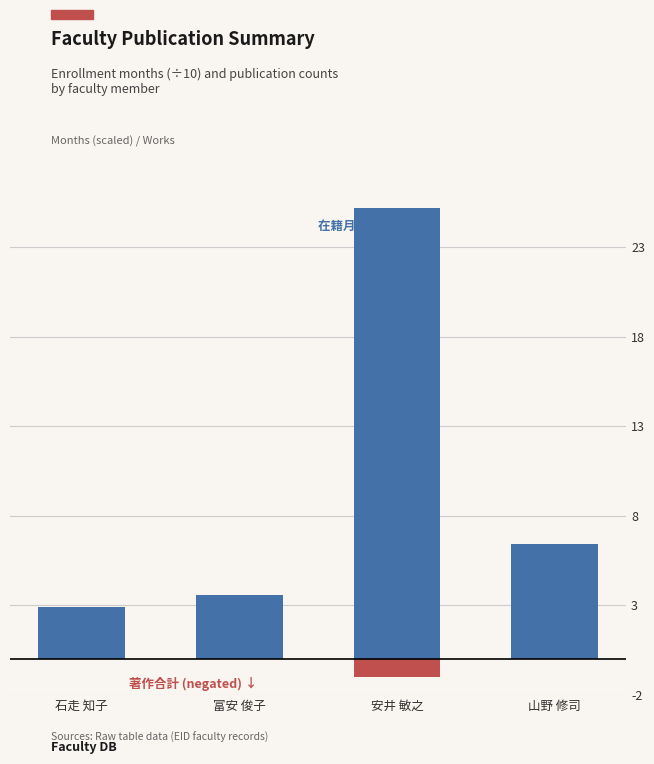

What is the value of the 著作合計 (negated) bar at the 3rd from the left?

-1.0